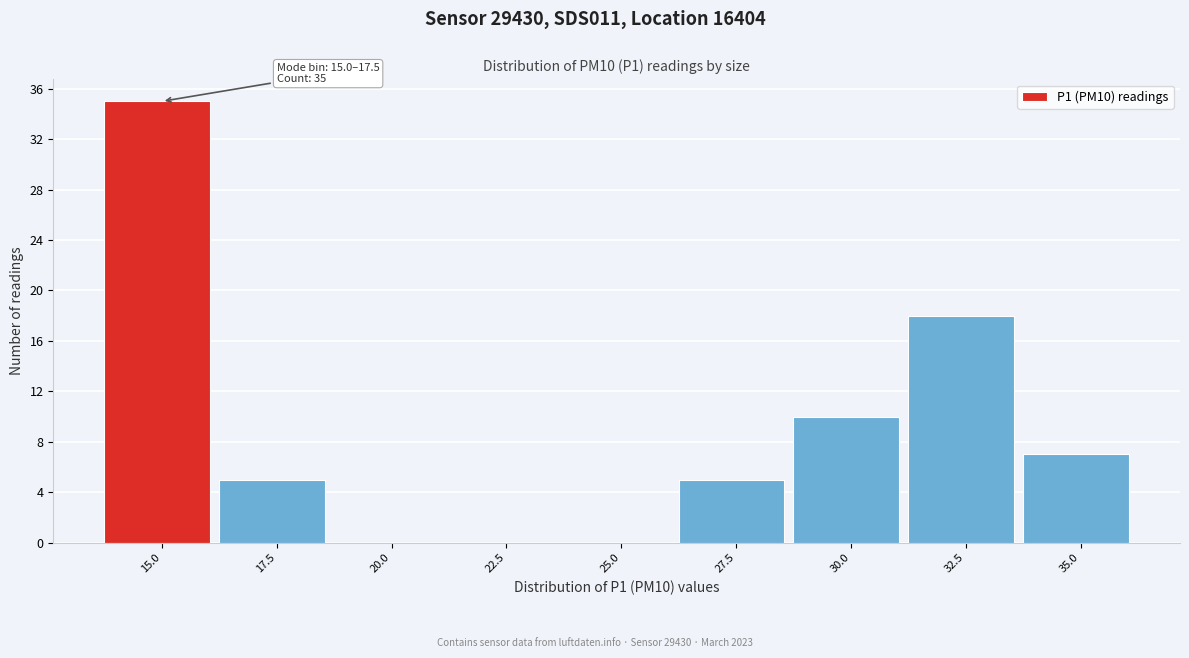

Reading left to right, what are all the values shown in this chart?

15.0=35	17.5=5	20.0=0	22.5=0	25.0=0	27.5=5	30.0=10	32.5=18	35.0=7